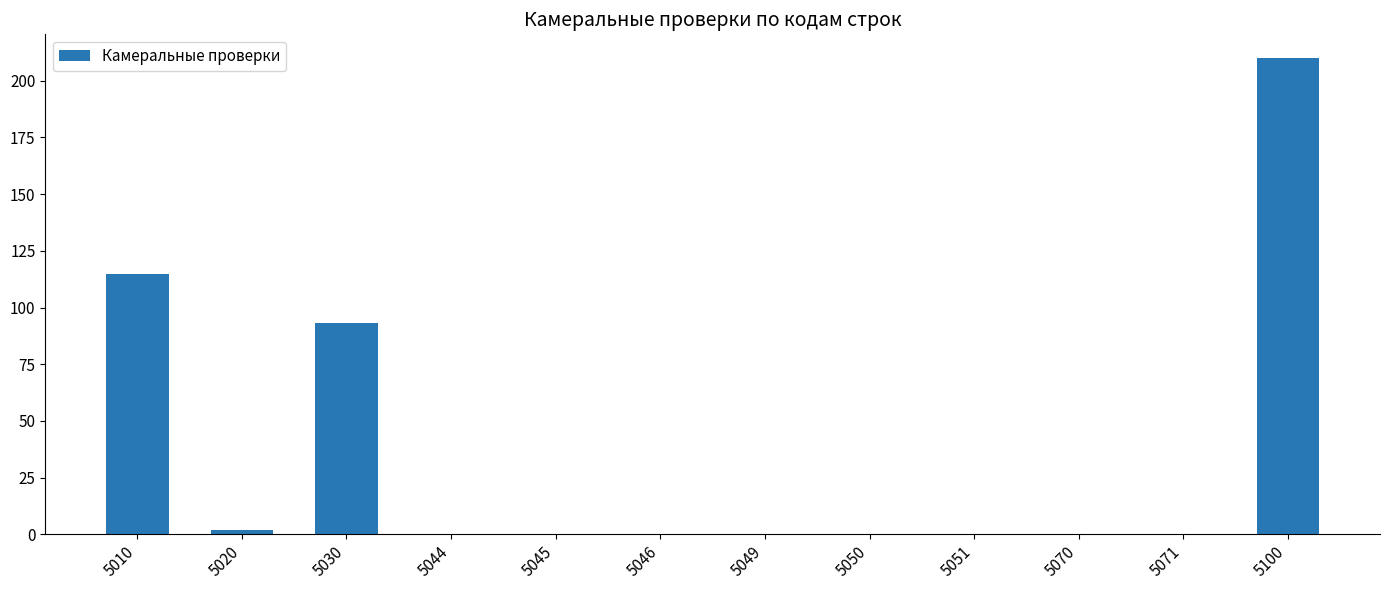

Count the number of categories in the chart.

12